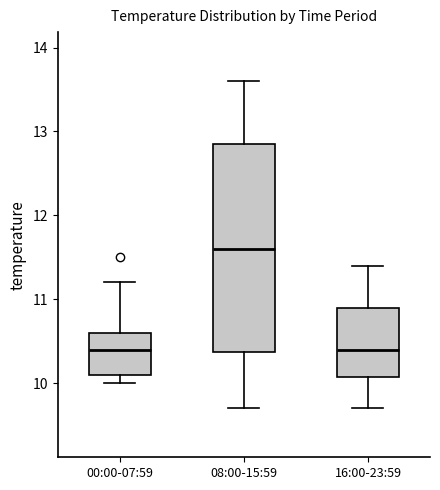

Which box is the tallest, from its lower edge to its upper edge?

08:00-15:59